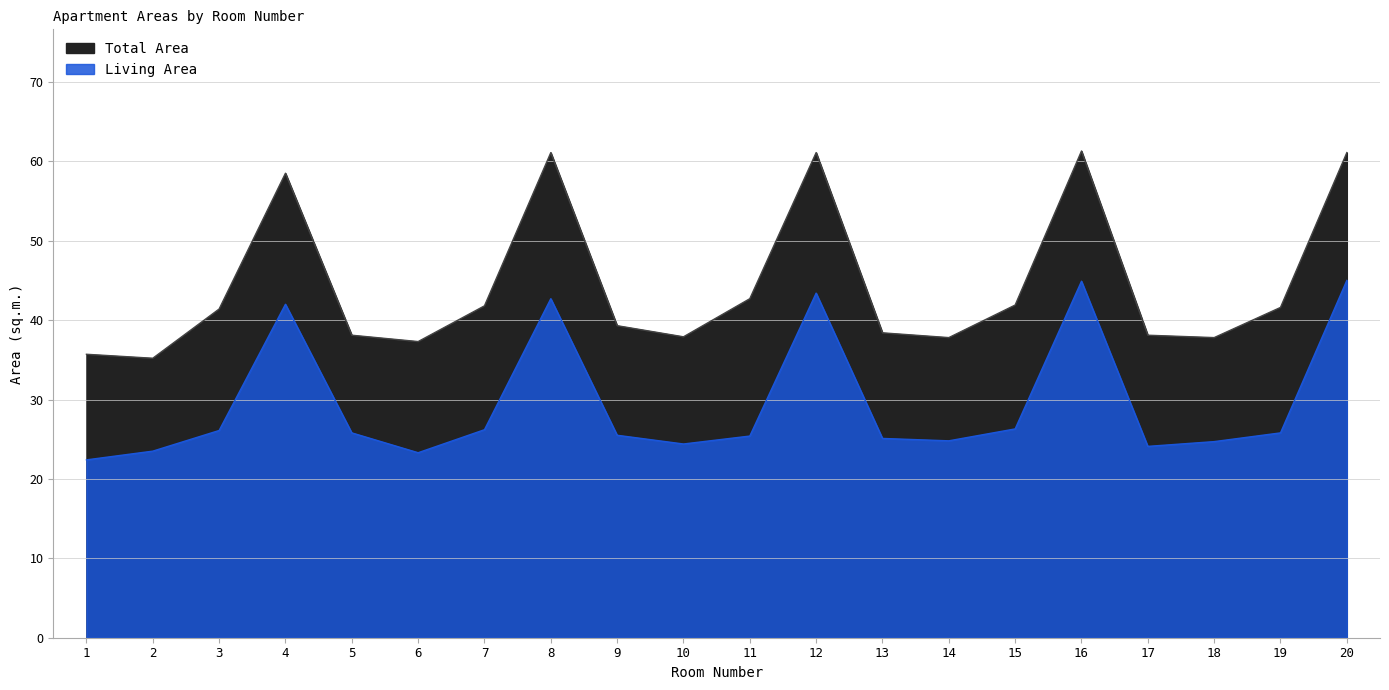

How many data points in Living Area are above 25?

13